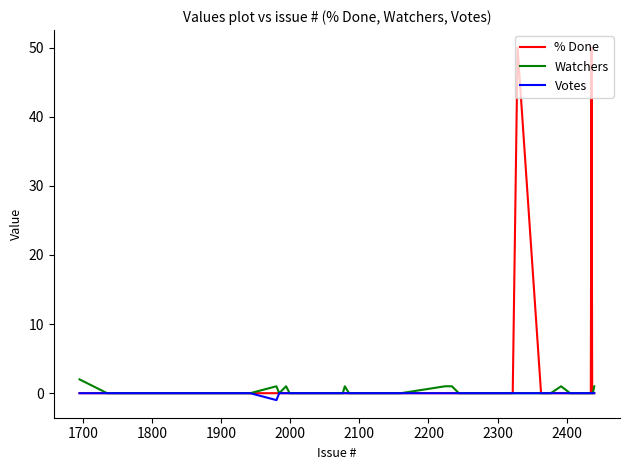

Which series has the widest spread of values?

% Done